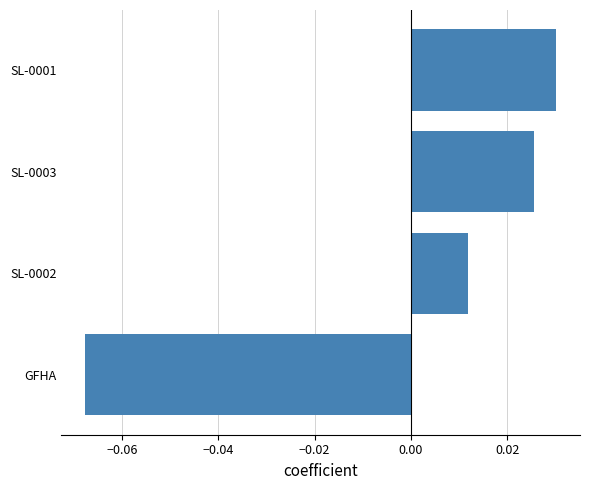

Which category has the highest value across all series?

SL-0001